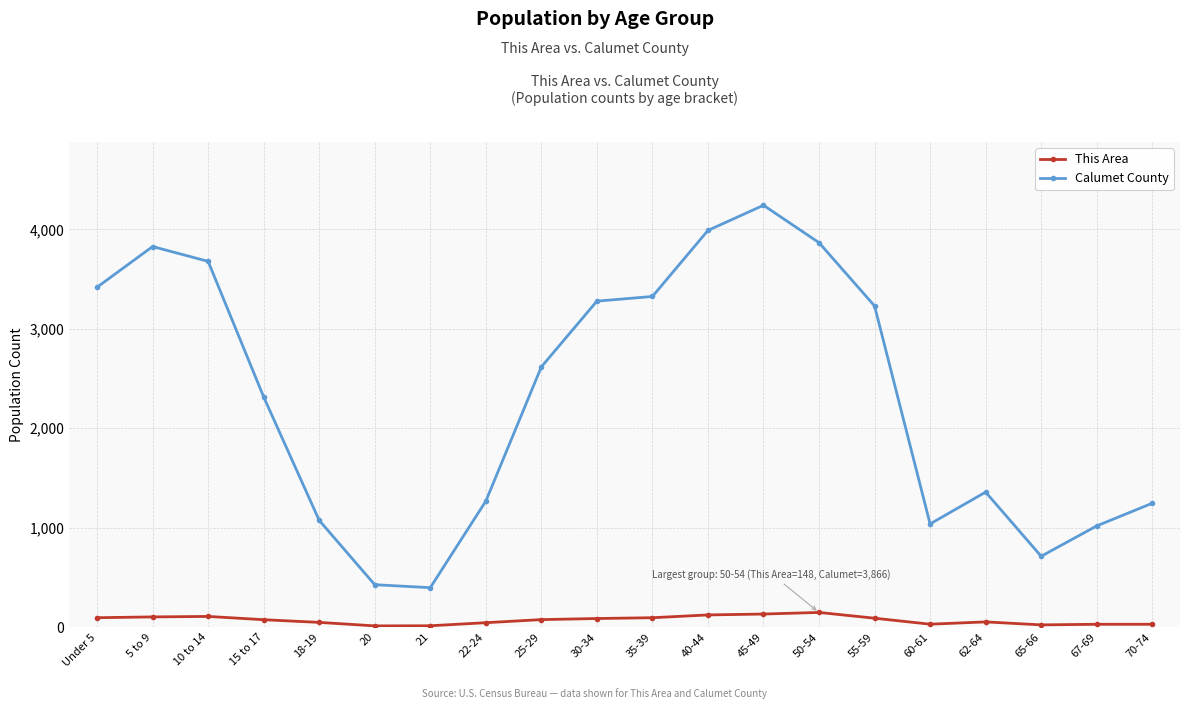

What is the sum of the Calumet County values at 67-69 and 35-39?

4343